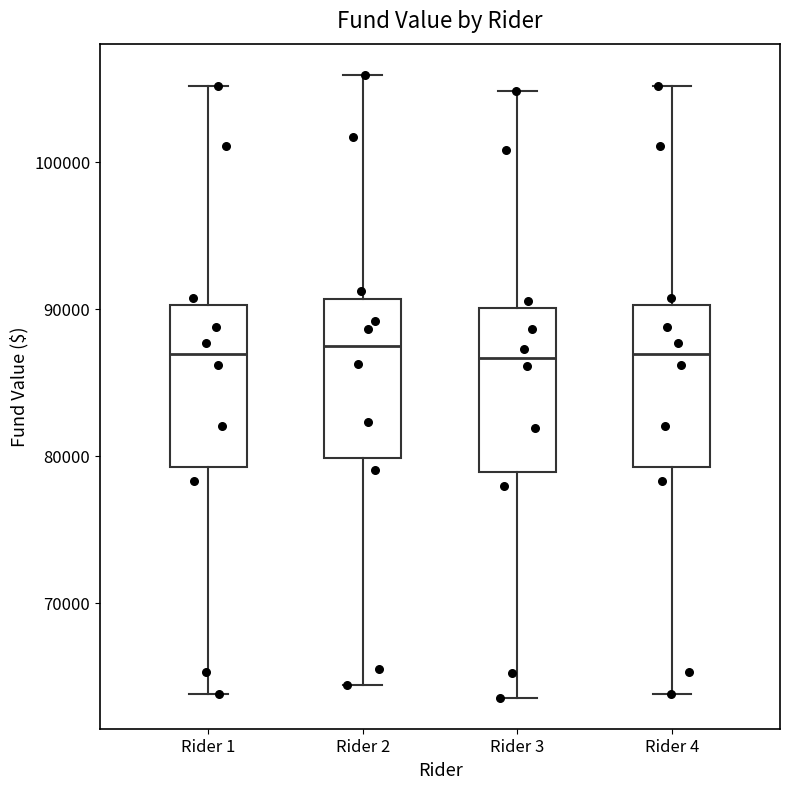

Reading left to right, transcribe this box plot: for each box, give where its median line is, the range the box spans, and where its two whiskers end, as read against the y-axis. The values are not printed on the chart, so give them approximately, as read against the axis.

Rider 1: median 87000, box 79000 to 90000, whiskers 64000 to 105000
Rider 2: median 87000, box 80000 to 91000, whiskers 64000 to 106000
Rider 3: median 87000, box 79000 to 90000, whiskers 64000 to 105000
Rider 4: median 87000, box 79000 to 90000, whiskers 64000 to 105000